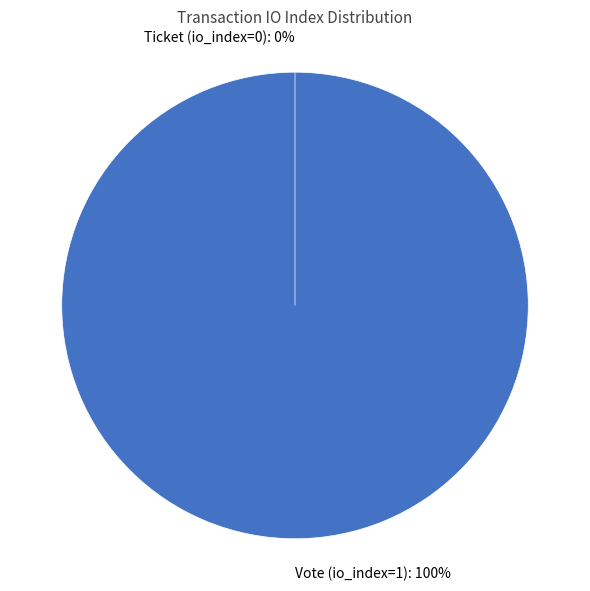

Count the number of slices in the pie.

2